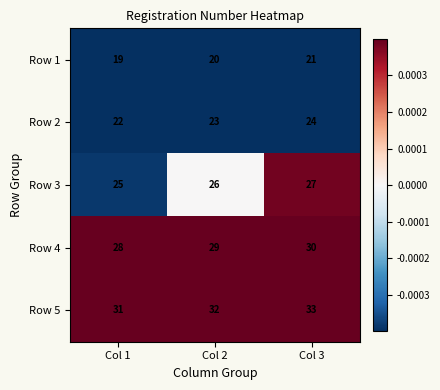

What is the difference between the highest and lowest values at Col 3?

12